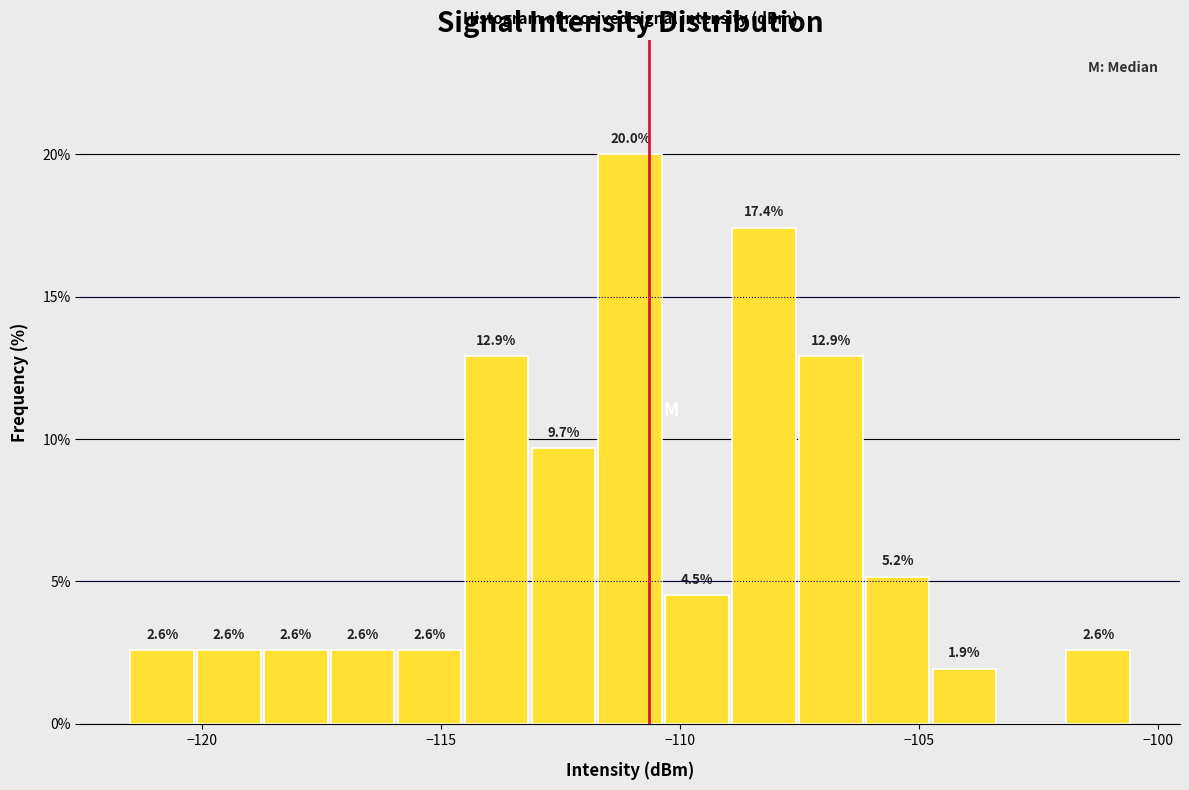

Read against the x-axis, roughly where is the centre of the tallest bar?

-111.0